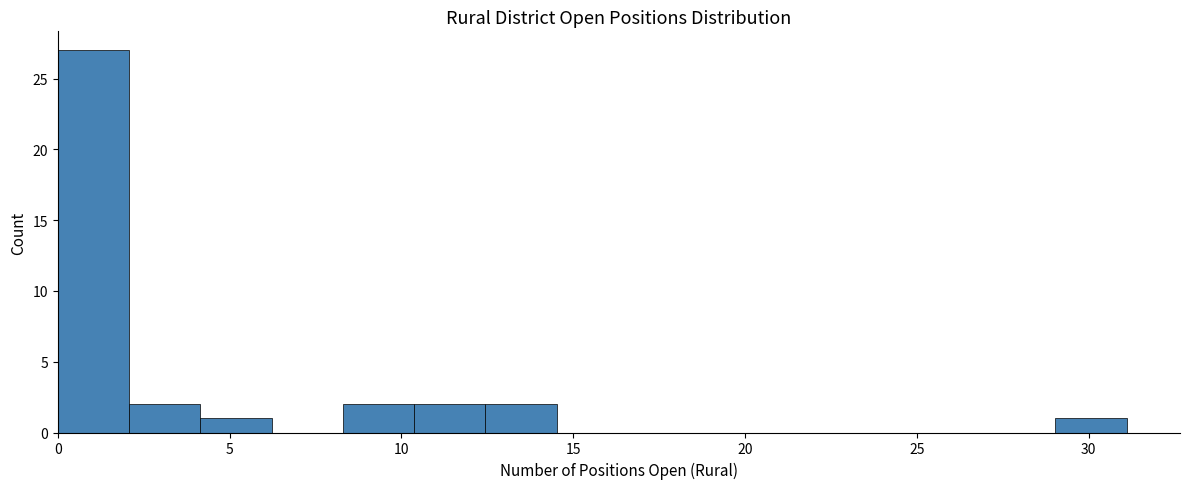

Reading left to right, list every bar in this chart as the range it spans on the x-axis followed by its height. Neither the bar edges nor the heights are printed on the chart, so give them approximately, as read against the axes.

0.0 to 2.0: 27
2.0 to 4.0: 2
4.0 to 6.0: 1
6.0 to 8.5: 0
8.5 to 10.5: 2
10.5 to 12.5: 2
12.5 to 14.5: 2
14.5 to 16.5: 0
16.5 to 18.5: 0
18.5 to 20.5: 0
20.5 to 23.0: 0
23.0 to 25.0: 0
25.0 to 27.0: 0
27.0 to 29.0: 0
29.0 to 31.0: 1